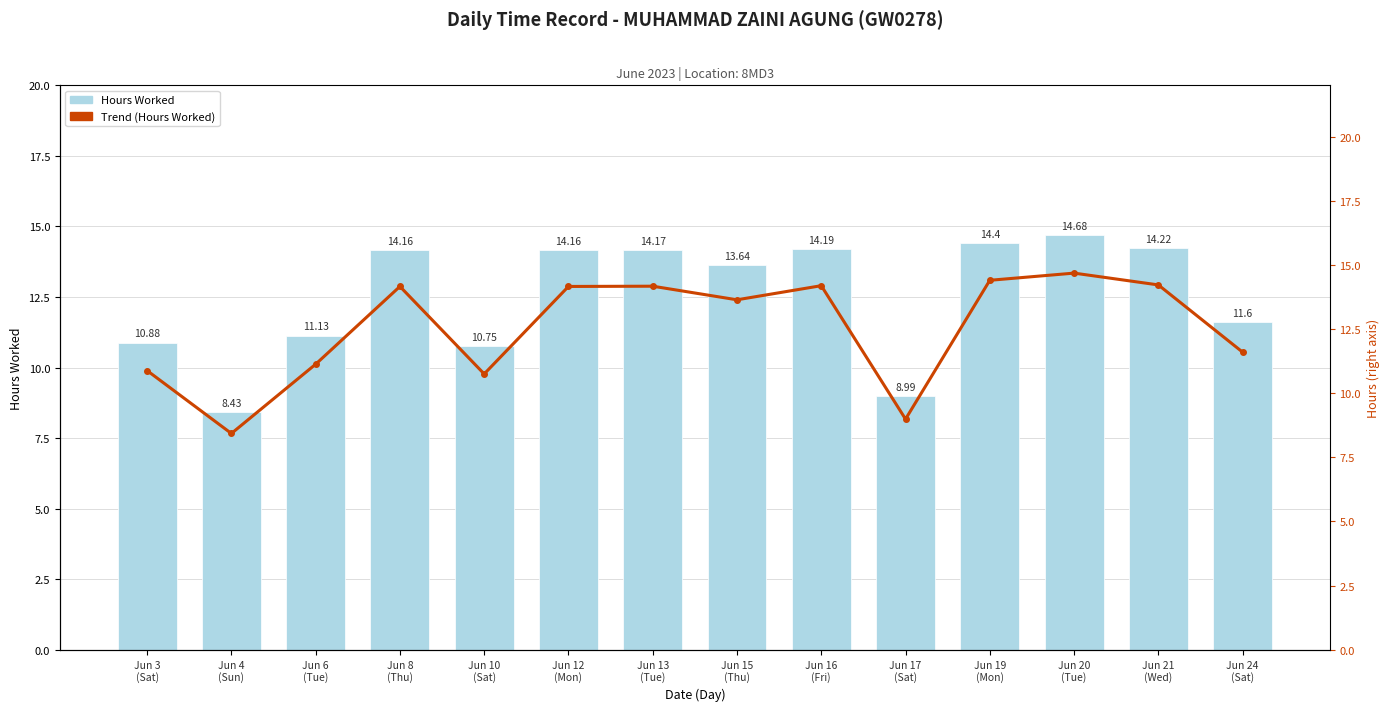

What is the total value across all series at Jun 16
(Fri)?

28.4